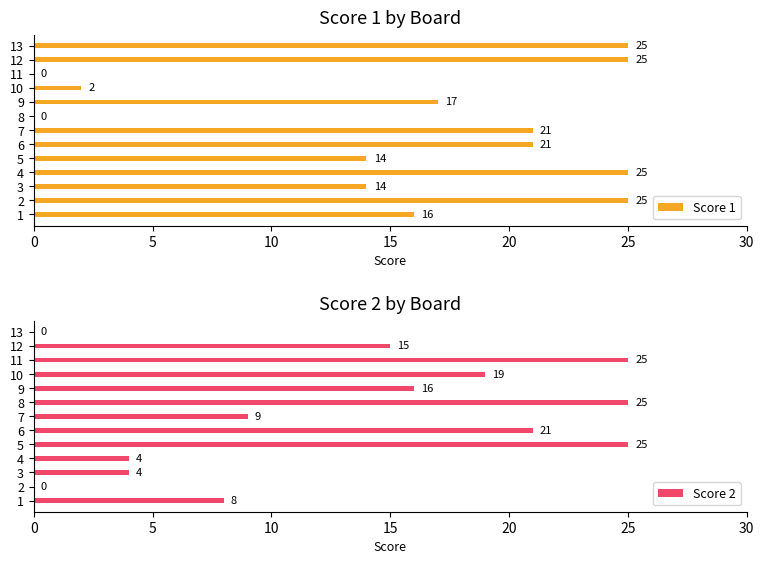

What is the highest value of the Score 1 series?

25